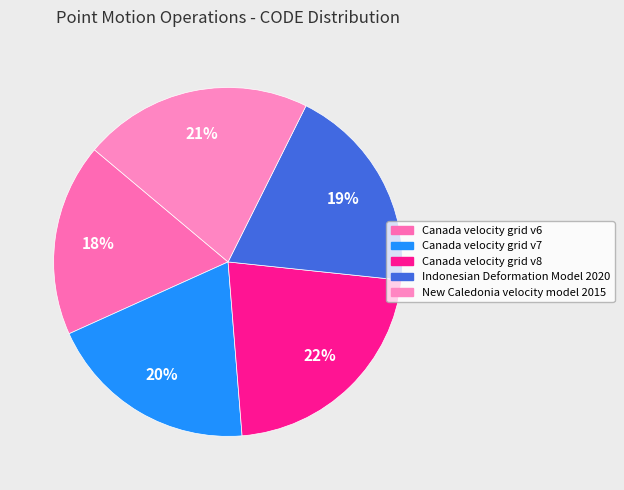

How many slices are in this pie chart?

5